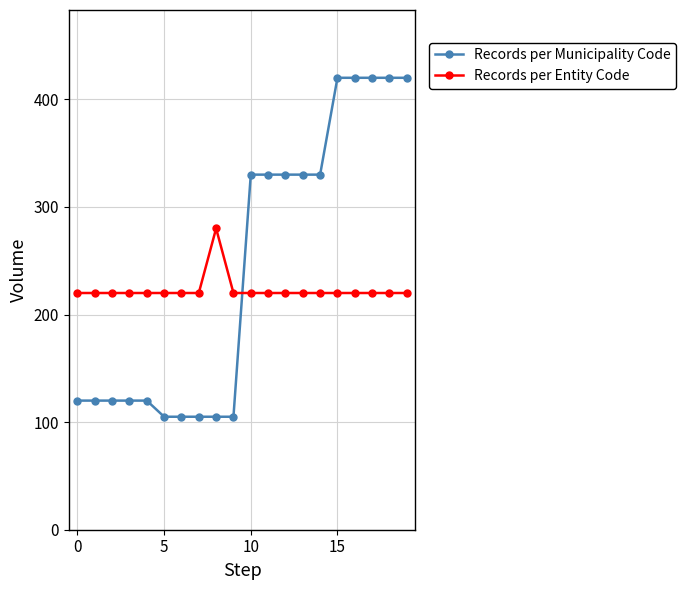

Which series has the largest total across all categories?

Records per Municipality Code